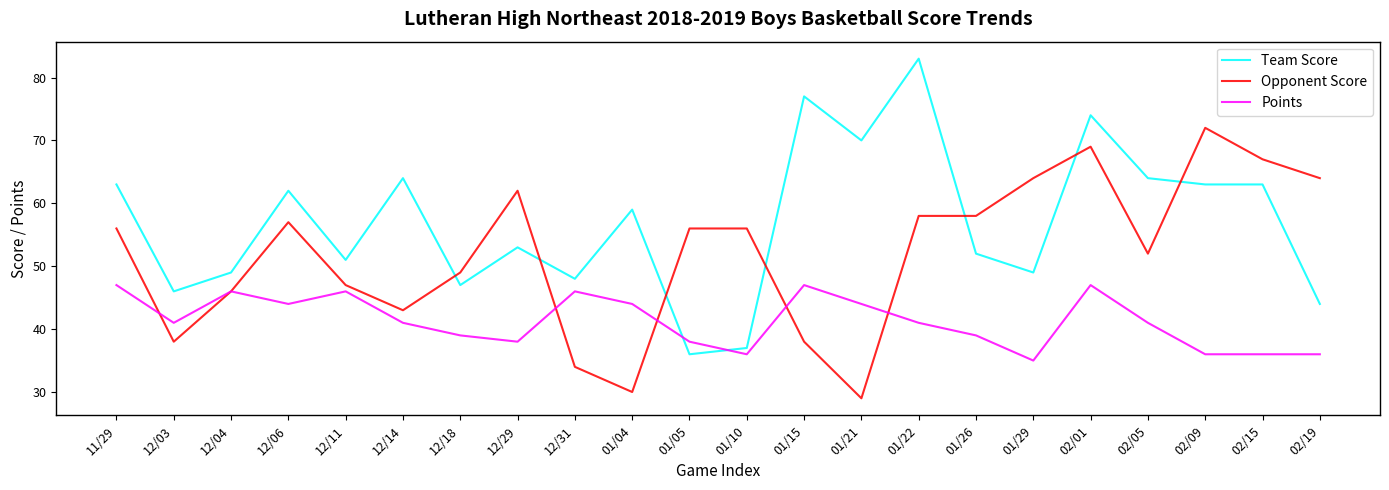

Does the chart have visible grid lines?

No